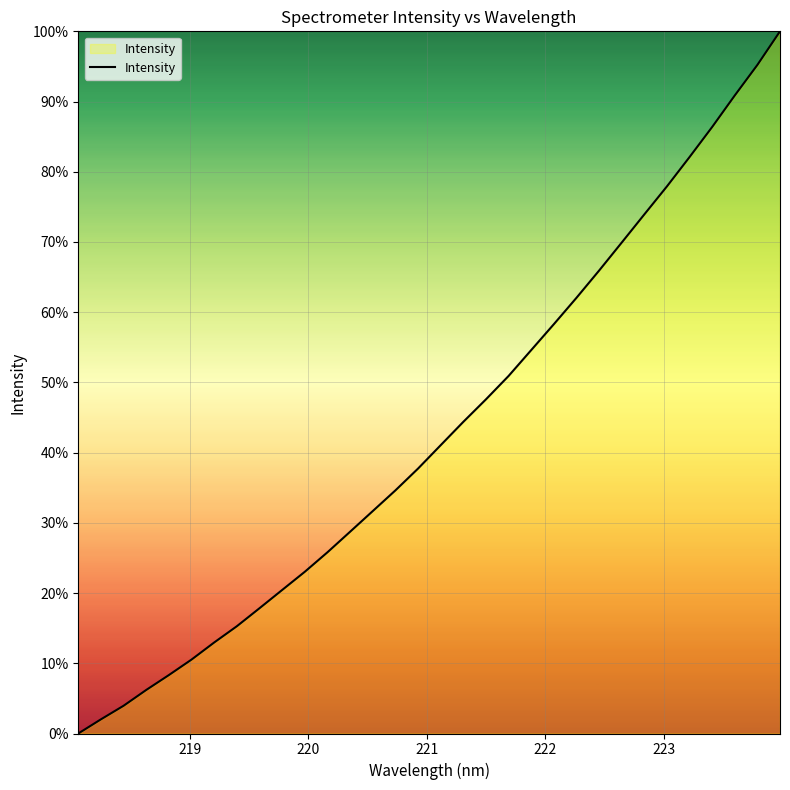

True or false: the data has more than 2 interior local peaks.

False